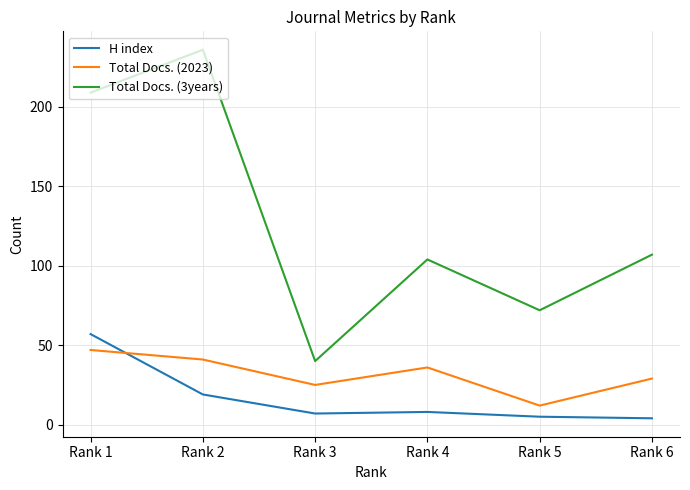

True or false: H index has a value of 7 at Rank 3.

True